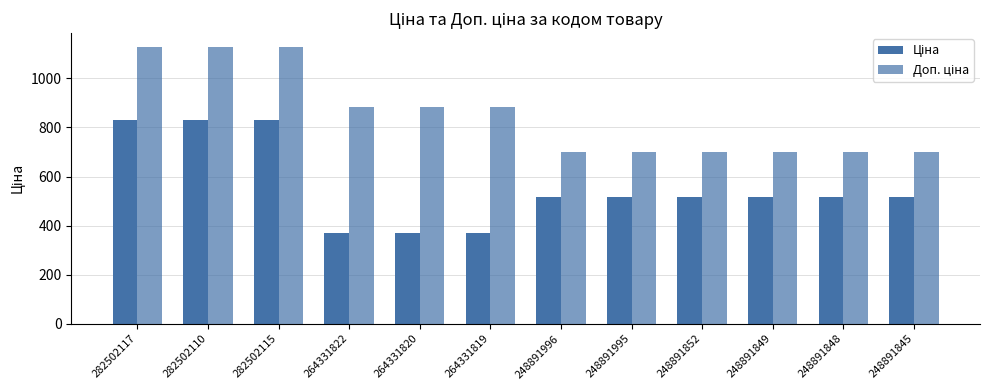

How many data points does each series have?

12